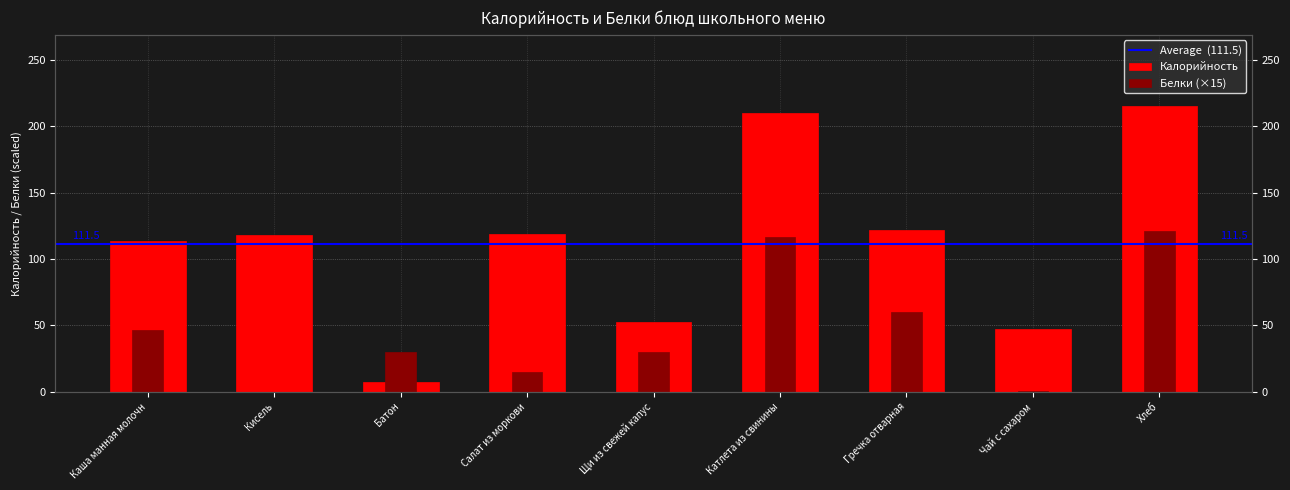

How many bars are there in total?

18